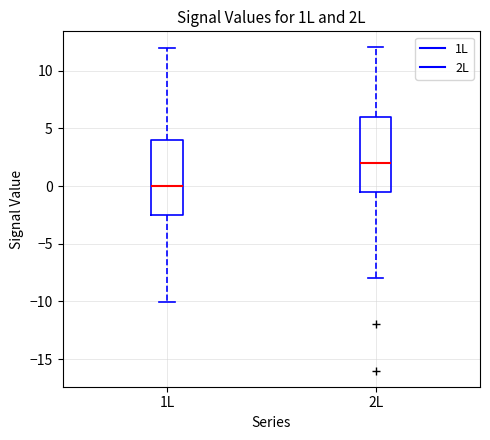

Reading left to right, transcribe this box plot: for each box, give where its median line is, the range the box spans, and where its two whiskers end, as read against the y-axis. The values are not printed on the chart, so give them approximately, as read against the axis.

1L: median 0.0, box -2.5 to 4.0, whiskers -10.0 to 12.0
2L: median 2.0, box -0.5 to 6.0, whiskers -8.0 to 12.0